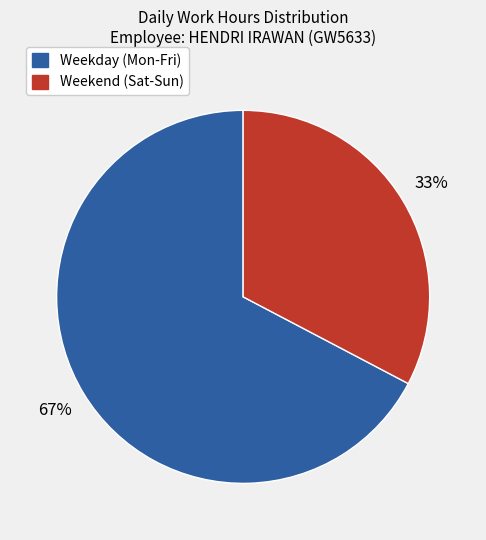

Is there any slice that represents more than half of the pie?

Yes